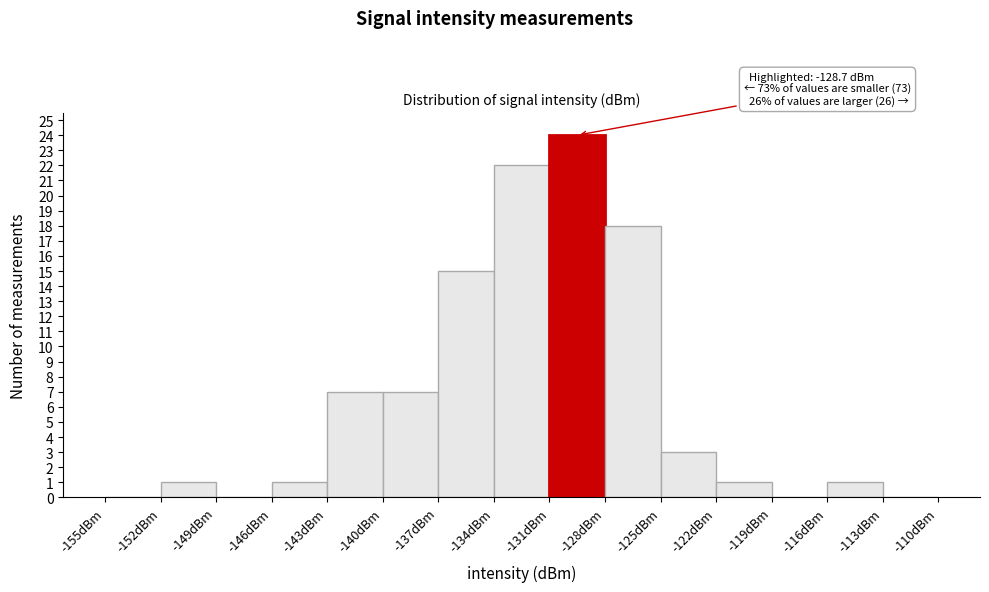

Over which range of the x-axis is the bar tallest?

-131 to -128